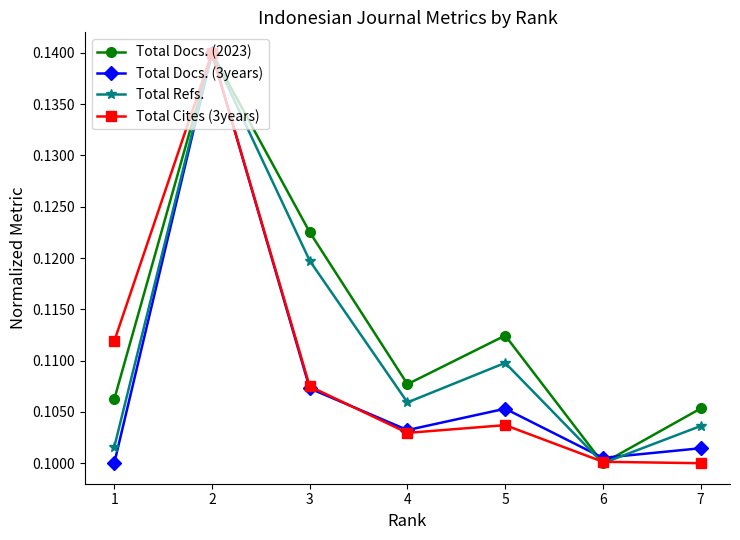

Between 3 and 5, which series saw the biggest shift?

Total Docs. (2023)